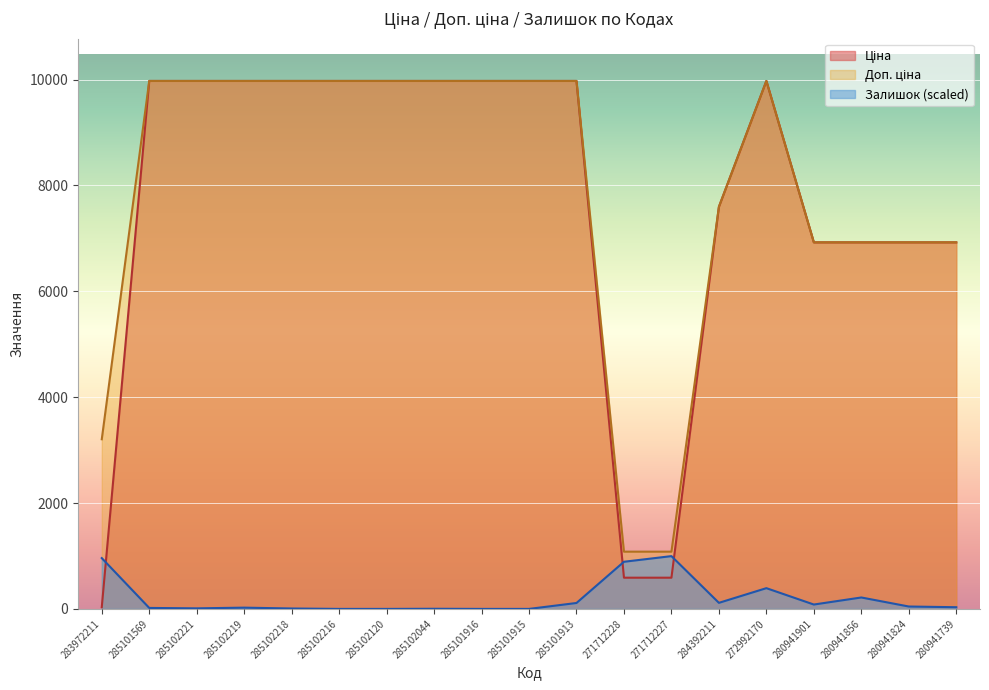

True or false: Залишок has a value of 0.0 at 285102216.

True